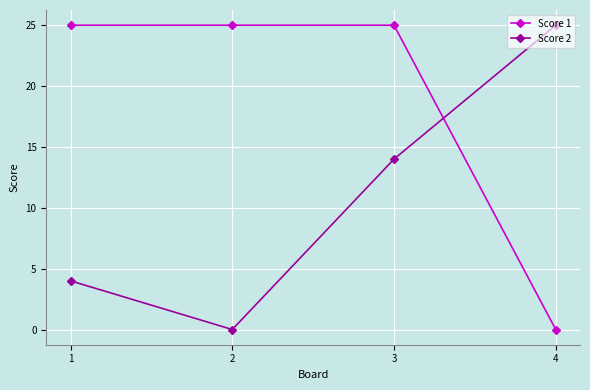

True or false: Score 1 has more than 1 interior local peaks.

False